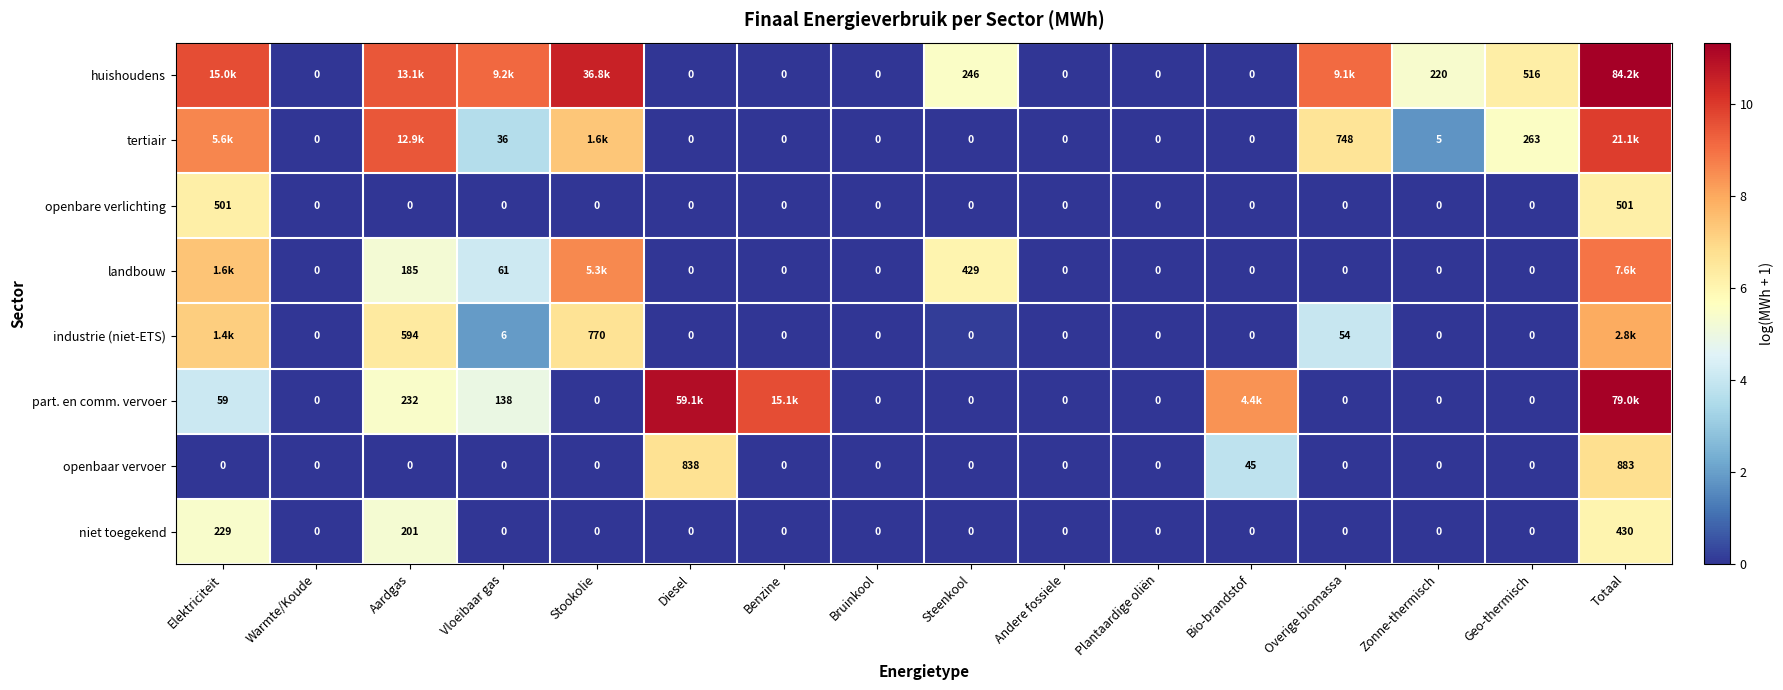

Is the value of part. en comm. vervoer at Aardgas greater than the value of landbouw at Plantaardige oliën?

Yes